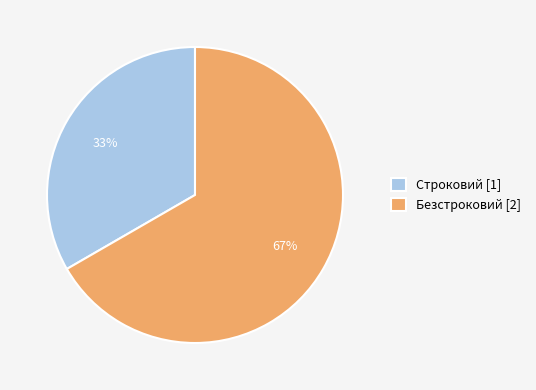

How many segments does this pie chart have?

2